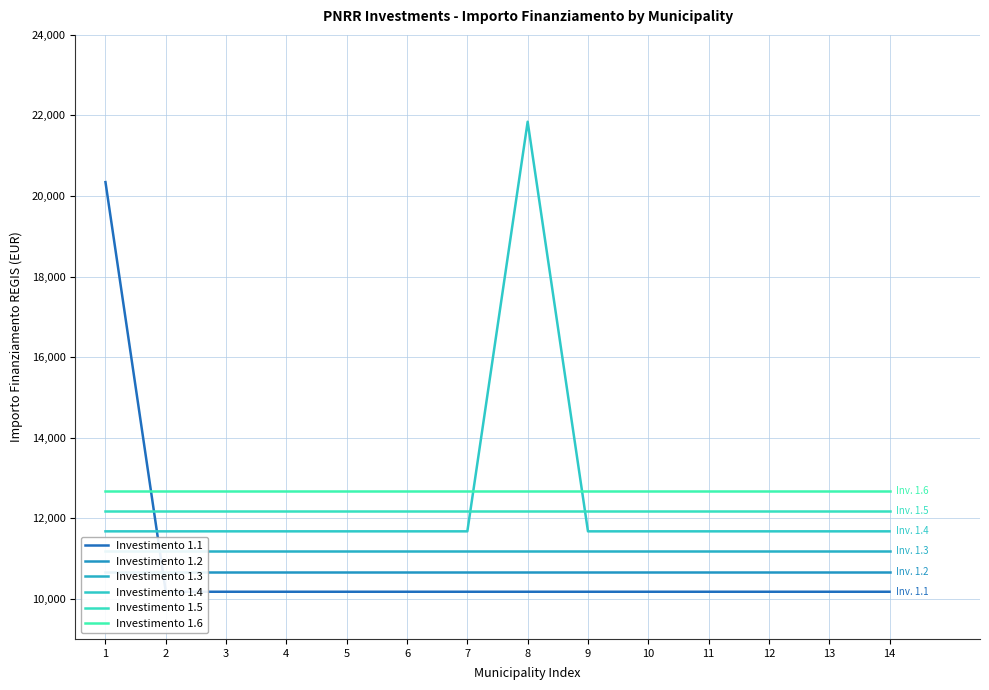

At which category is the sum across all series the highest?

1